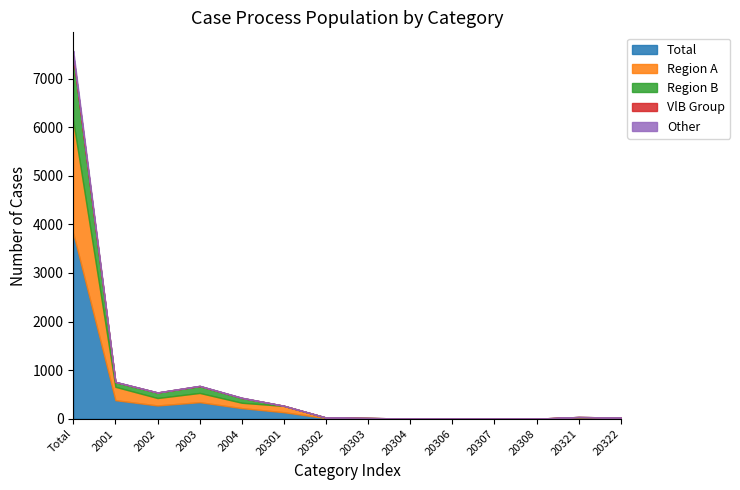

True or false: Other and Total cross at least once.

False